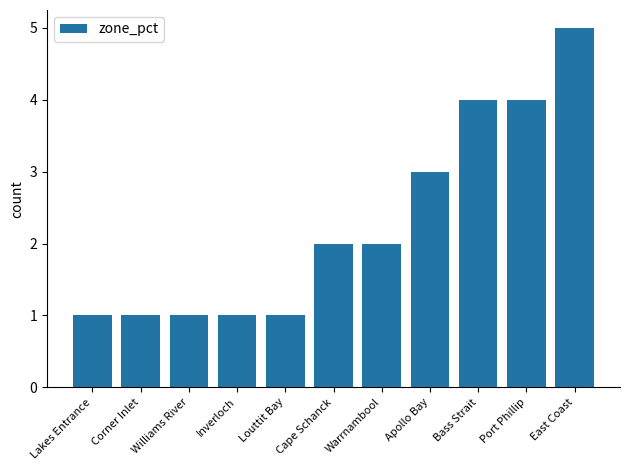

What is the smallest value displayed?

1